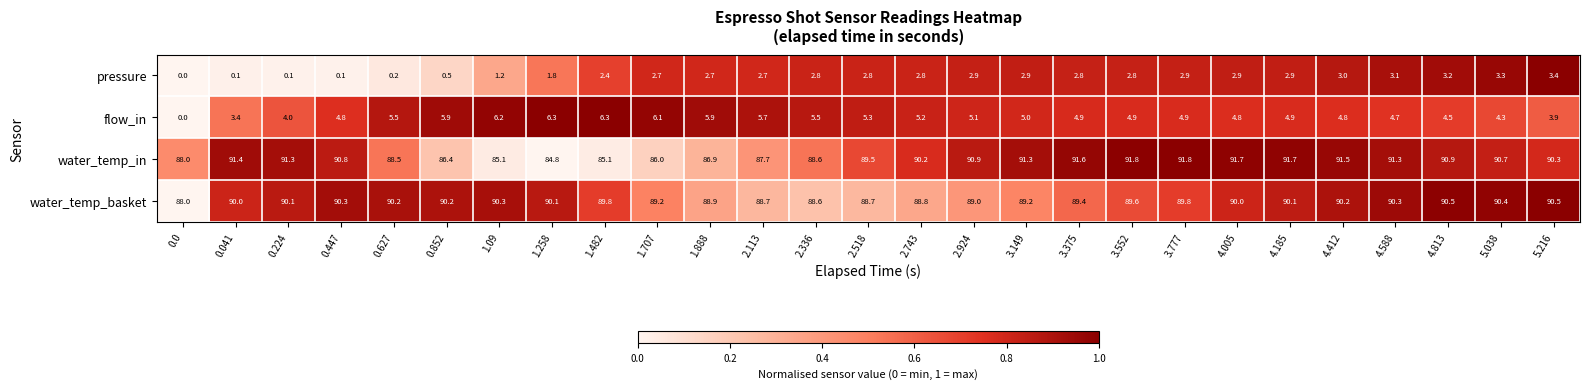

The water_temp_in series shows 160.6 at 3.149. True or false?

False